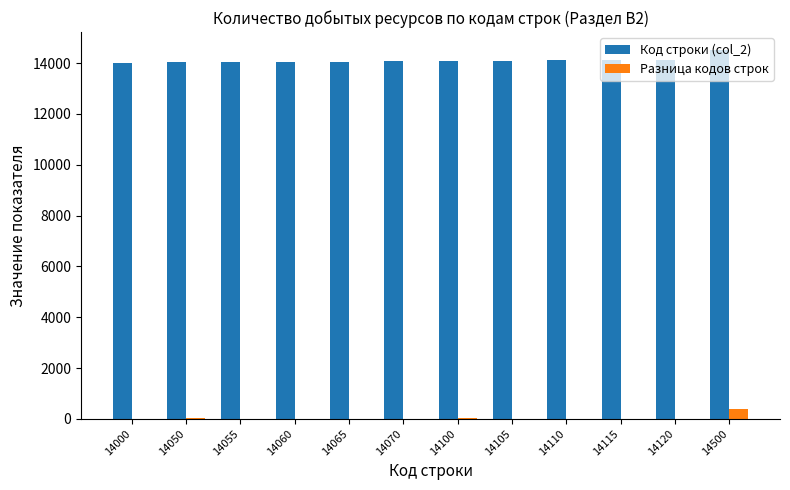

Which series has the largest total across all categories?

Код строки (col_2)